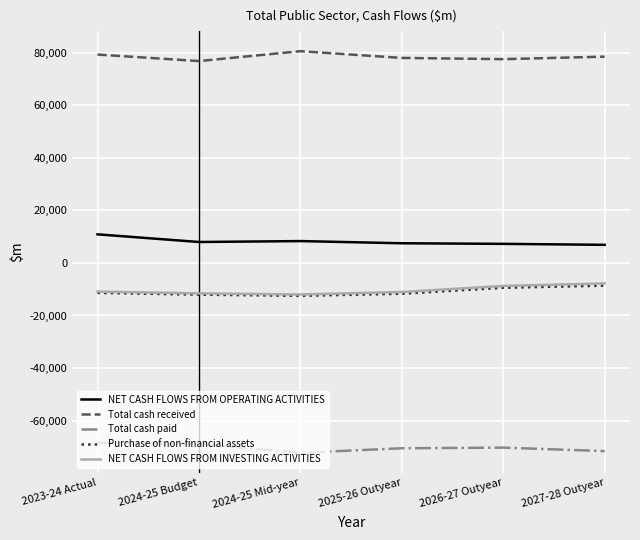

True or false: Total cash received and NET CASH FLOWS FROM OPERATING ACTIVITIES intersect in this chart.

False